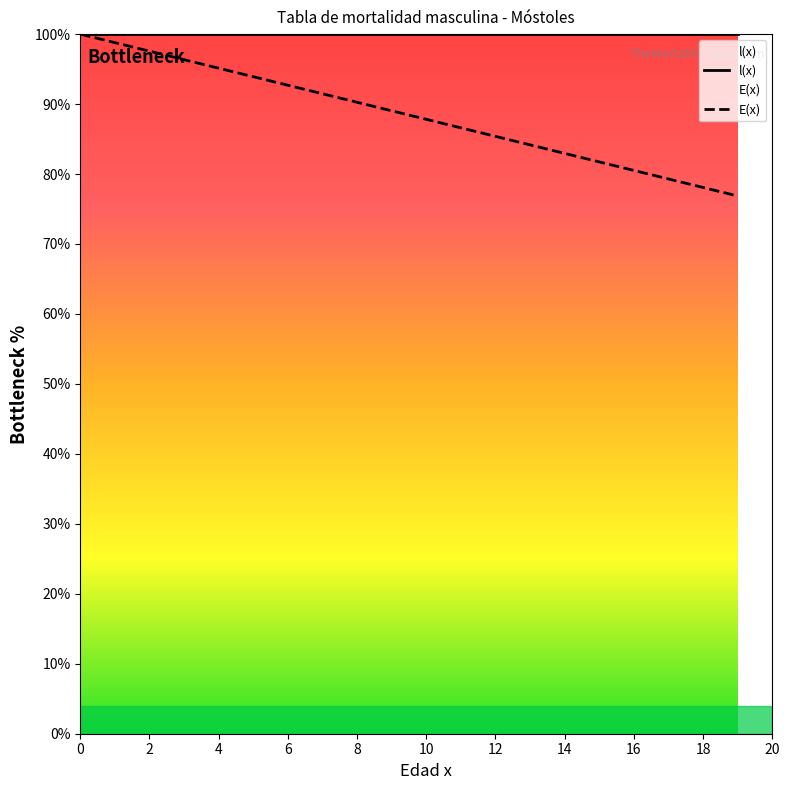

At 12, list the series in order from largest to smallest.

l(x), E(x)